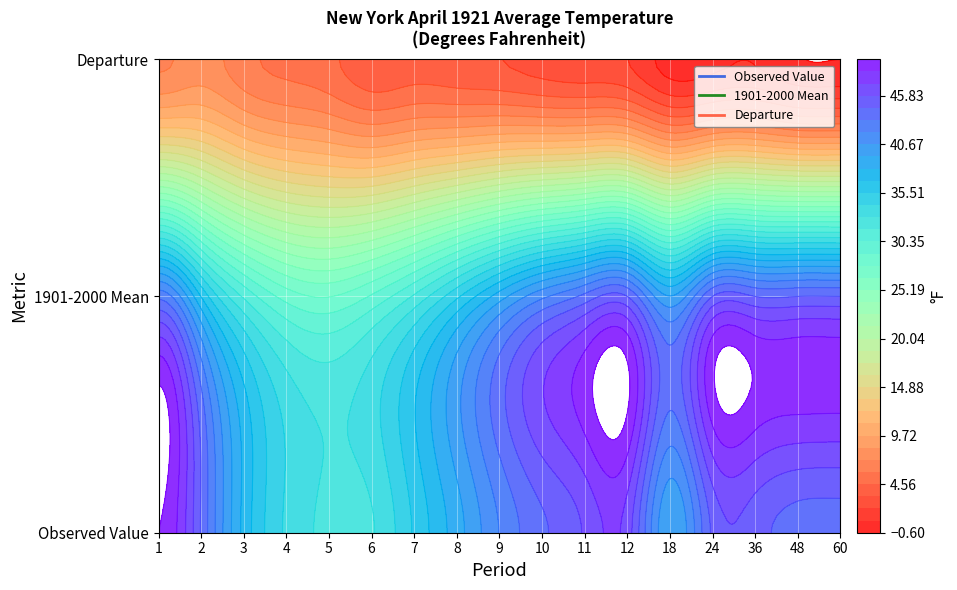

Is the value of Value at 24 greater than the value of 1901-2000 Mean at 4?

Yes